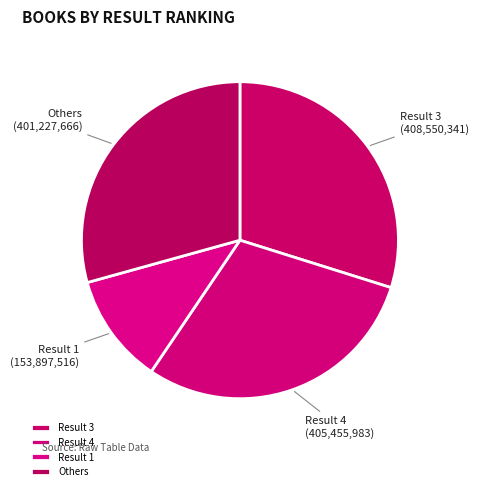

Is the sum of Result 3 and Result 4 greater than half?

Yes